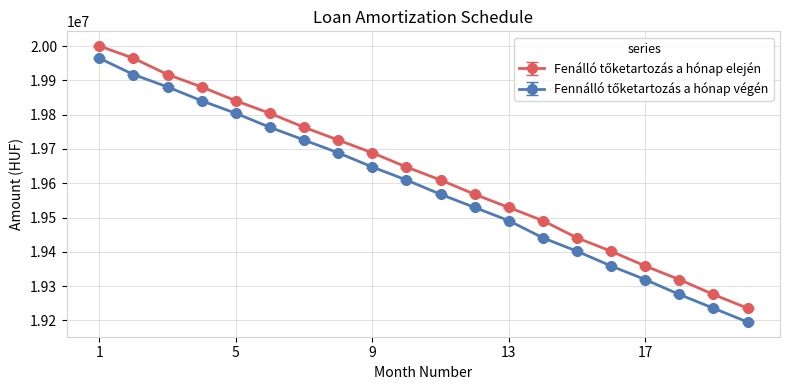

Does the chart have visible grid lines?

Yes